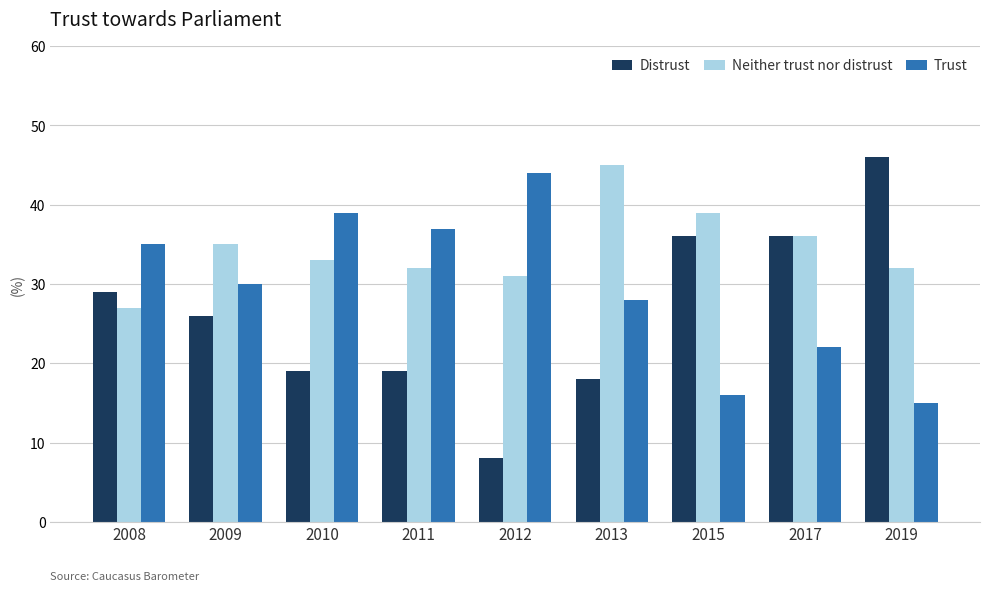

What is the total value across all series at 2015?

91